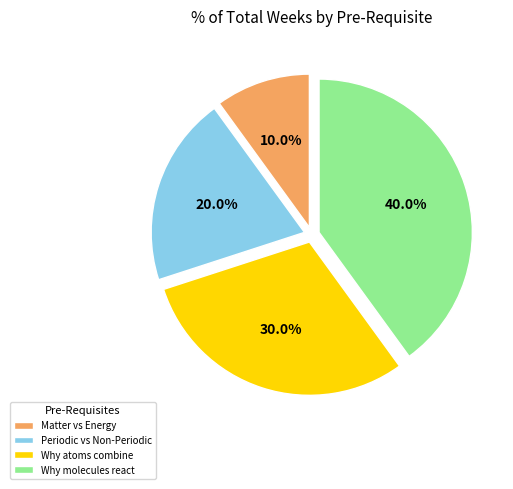

Which has a higher value, Why molecules react or Matter vs Energy?

Why molecules react